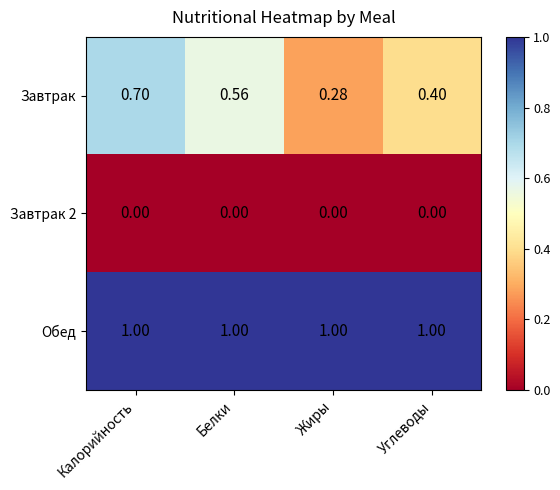

Which series has the widest spread of values?

Завтрак